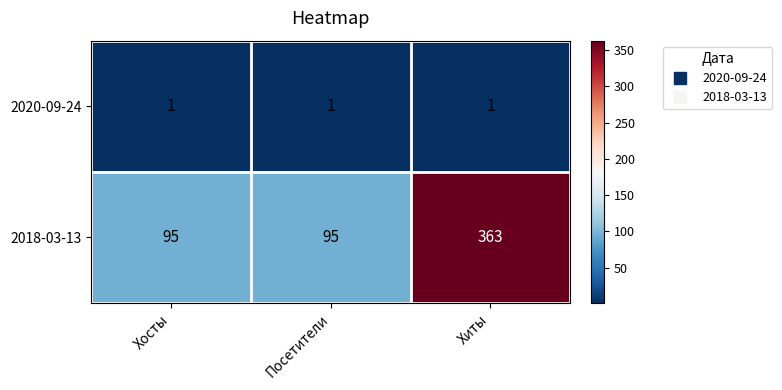

How many distinct data groups are displayed?

2